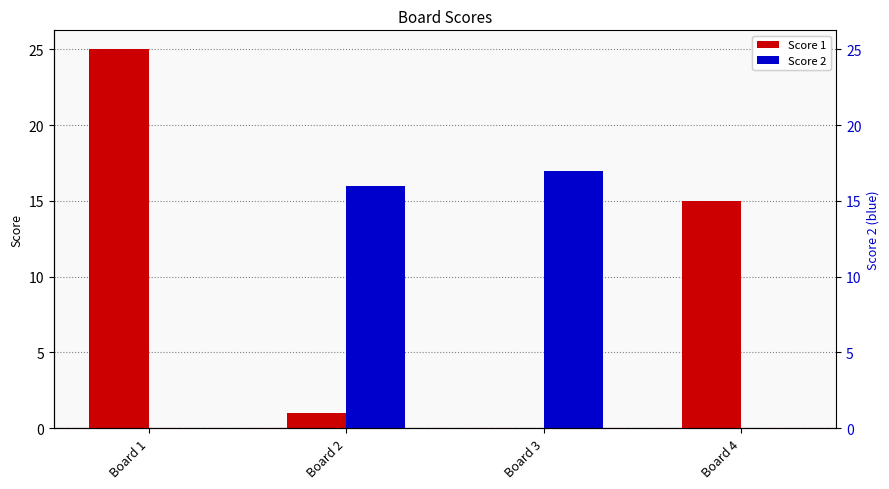

What is the value of the Score 2 bar at the 3rd from the left?

17